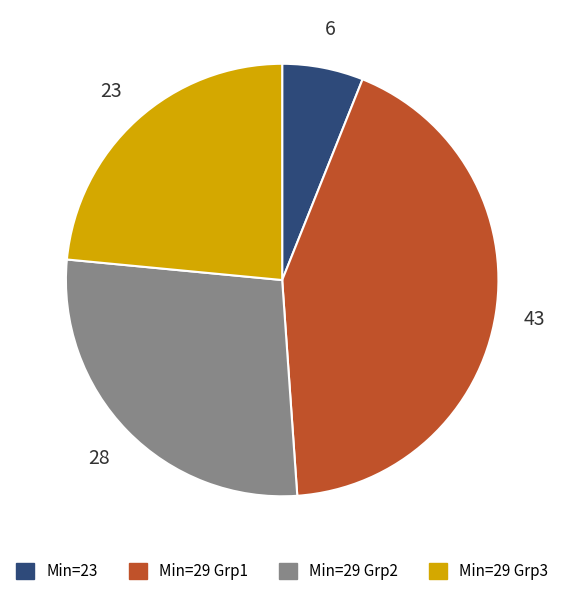

Does any single category account for the majority?

No